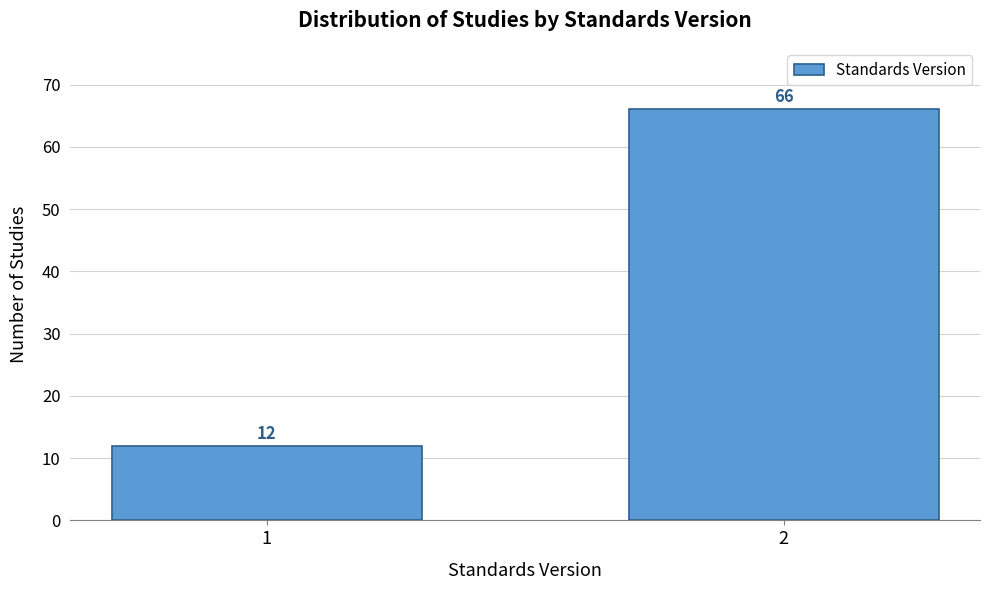

Reading right to left, extract all data points from this chart.

66	12